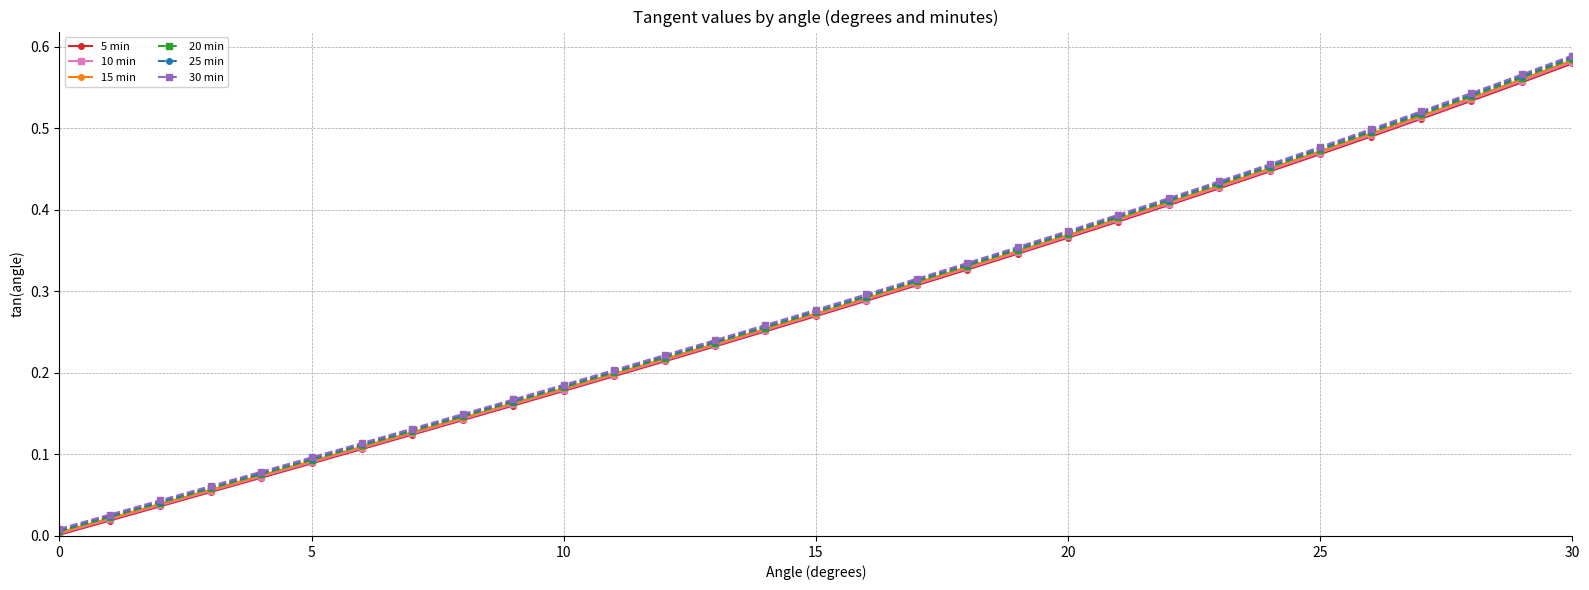

True or false: 15 min has more than 1 points higher than both neighbors.

False